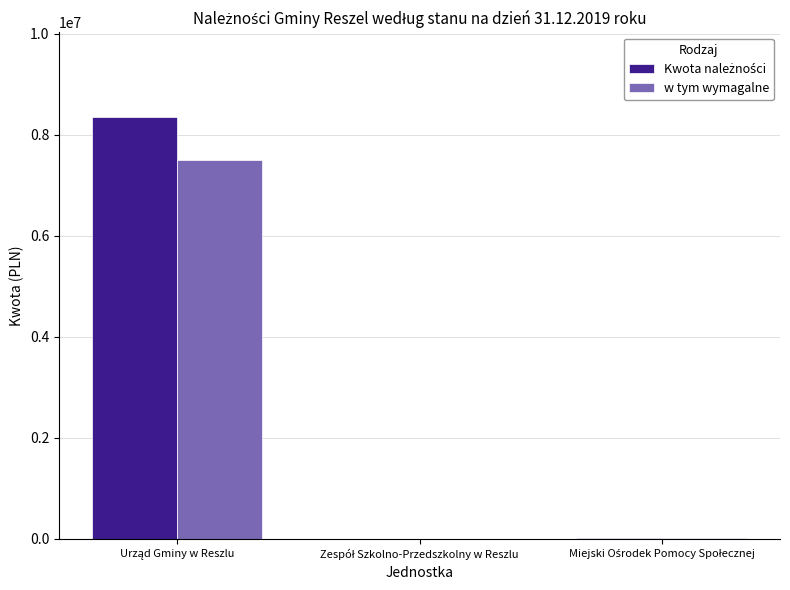

Are the bars horizontal?

No